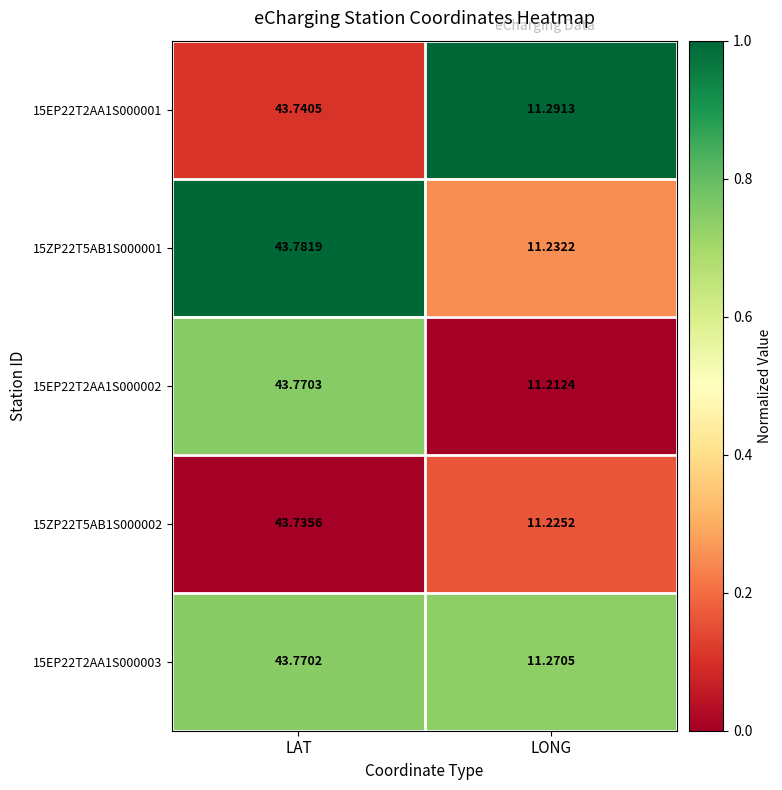

Which series has the largest range (max minus min)?

15EP22T2AA1S000002